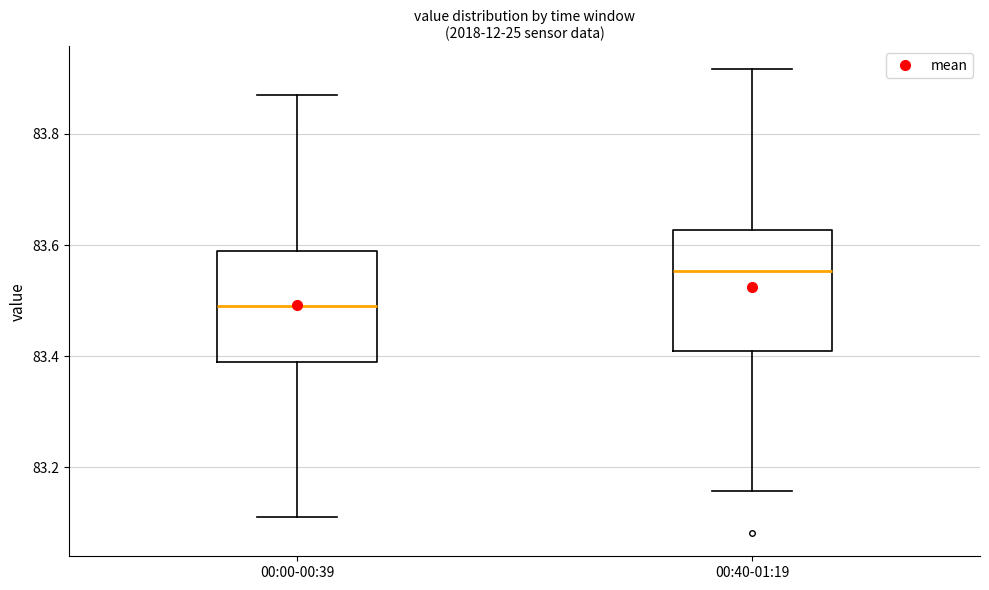

Which box has the highest median line?

00:40-01:19